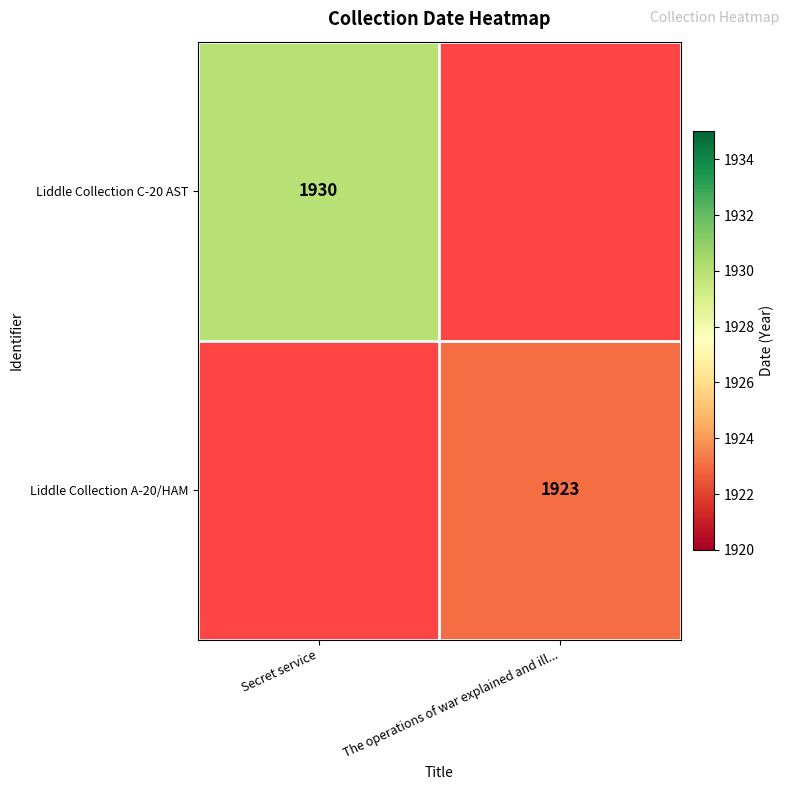

Between The operations of war explained and ill... and Secret service, which is larger?

Secret service